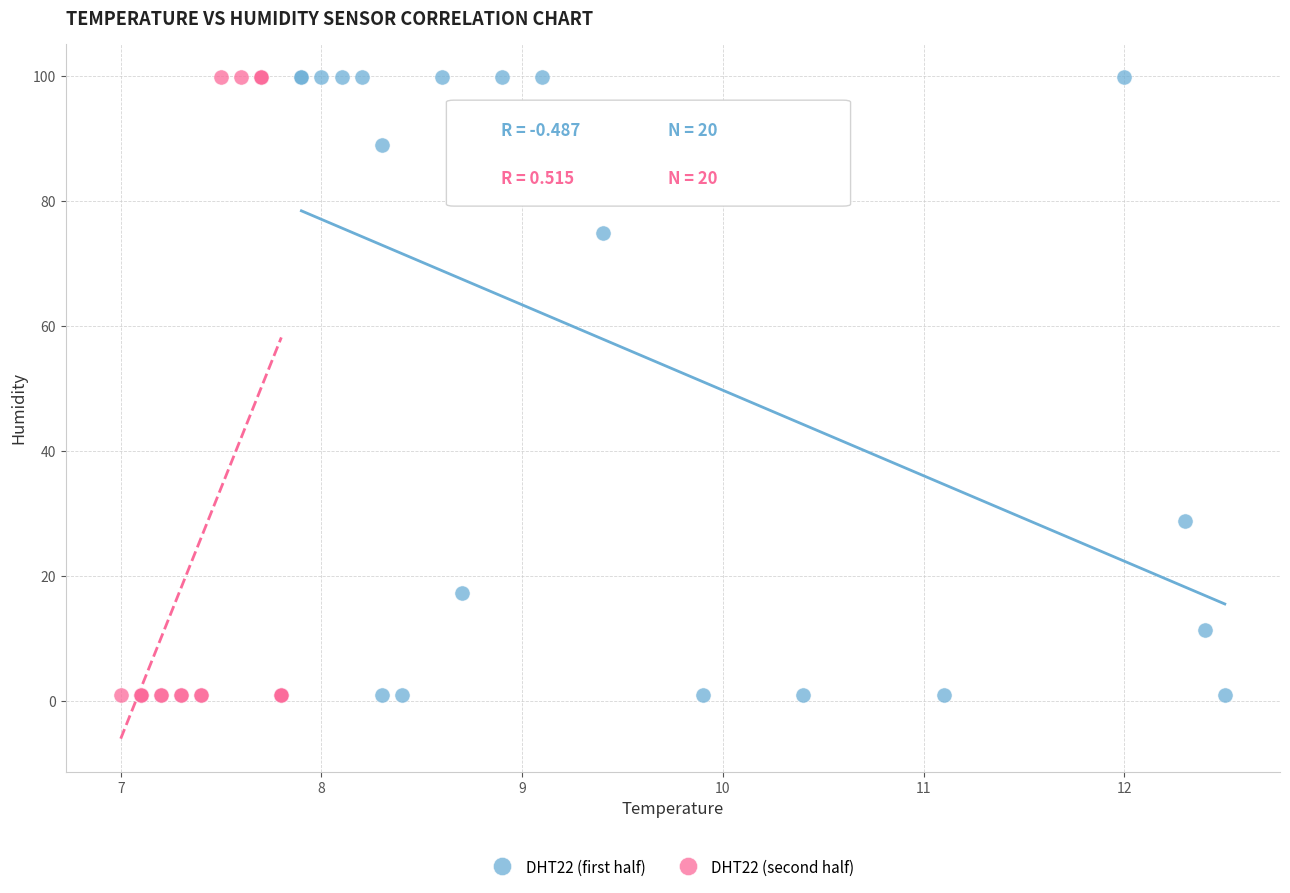

What are all the series names shown in the legend?

DHT22 (first half), DHT22 (second half)